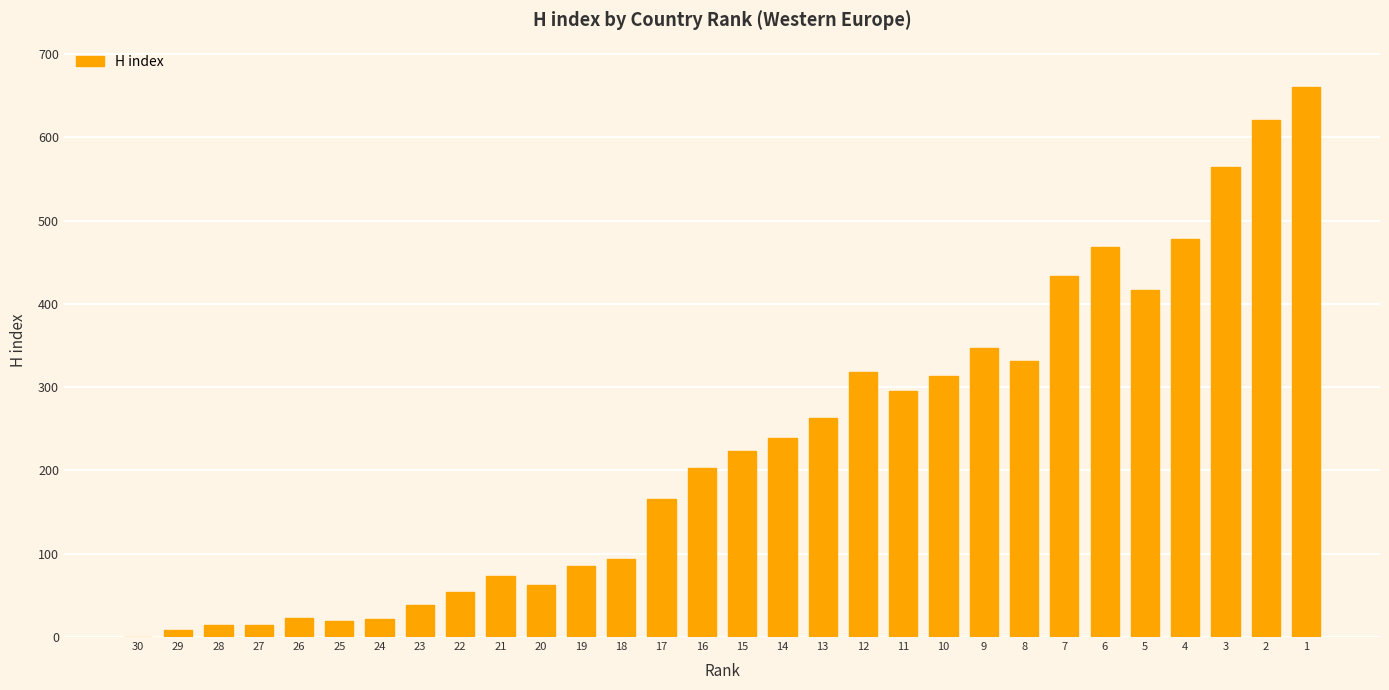

The chart shows a value of 224 at 15. True or false?

True